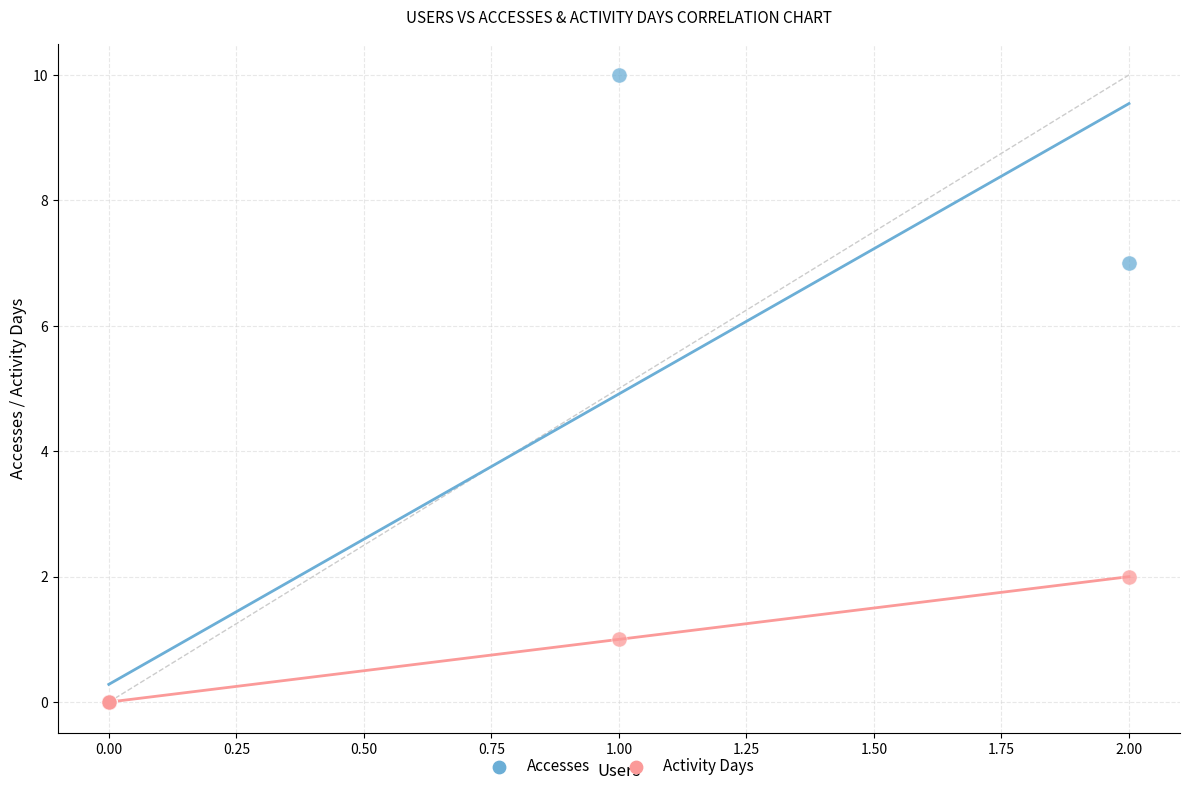

Across all series, what Y value is closest to 5?

7